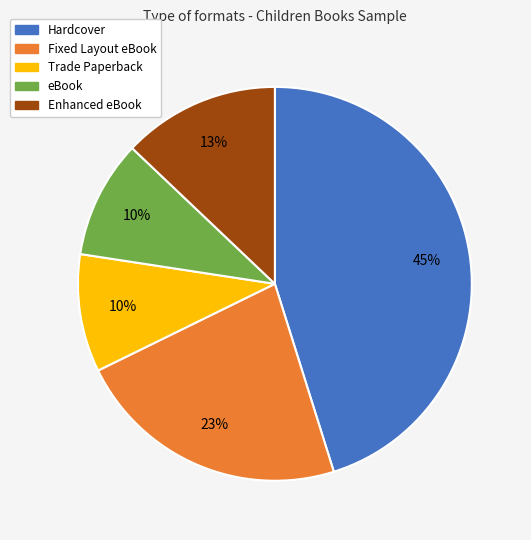

What is the largest slice in the pie chart?

Hardcover